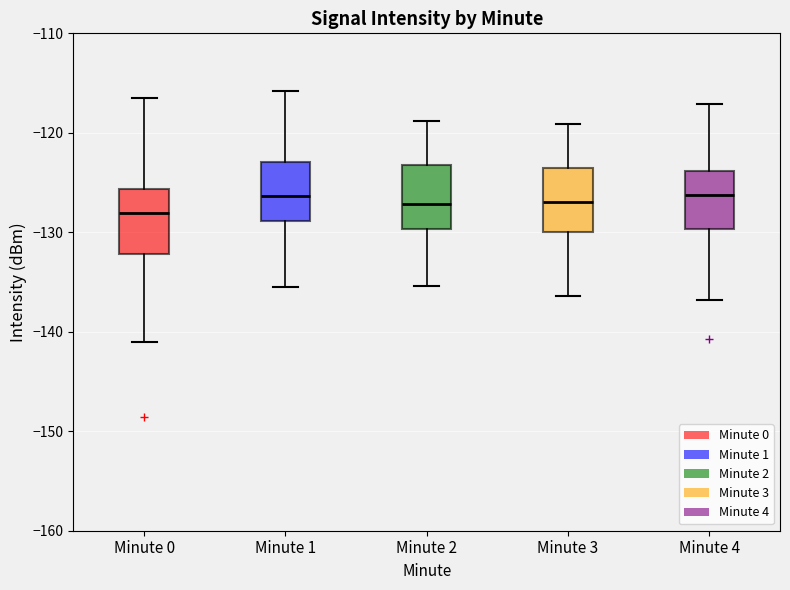

Reading left to right, read every box against the y-axis: the position of its median line, the range the box covers, and the ends of its whiskers. The values are not printed on the chart, so give them approximately, as read against the axis.

Minute 0: median -128, box -132 to -126, whiskers -141 to -117
Minute 1: median -126, box -129 to -123, whiskers -136 to -116
Minute 2: median -127, box -130 to -123, whiskers -135 to -119
Minute 3: median -127, box -130 to -124, whiskers -136 to -119
Minute 4: median -126, box -130 to -124, whiskers -137 to -117